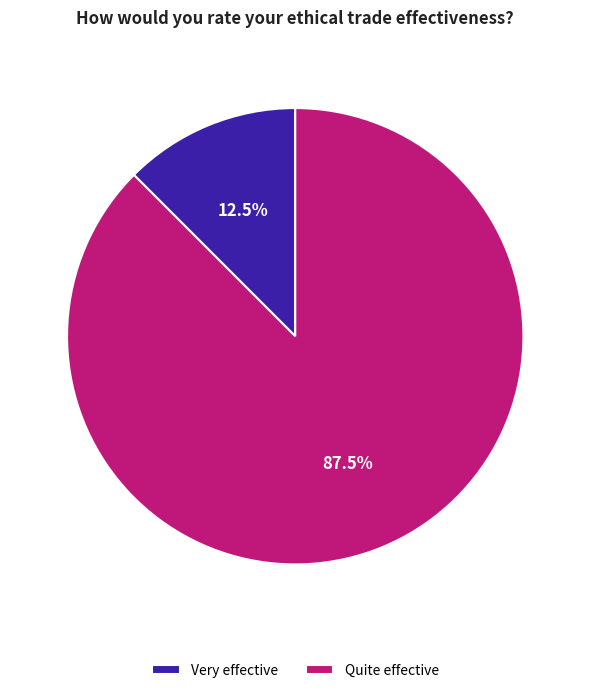

Which slice is the largest?

Quite effective